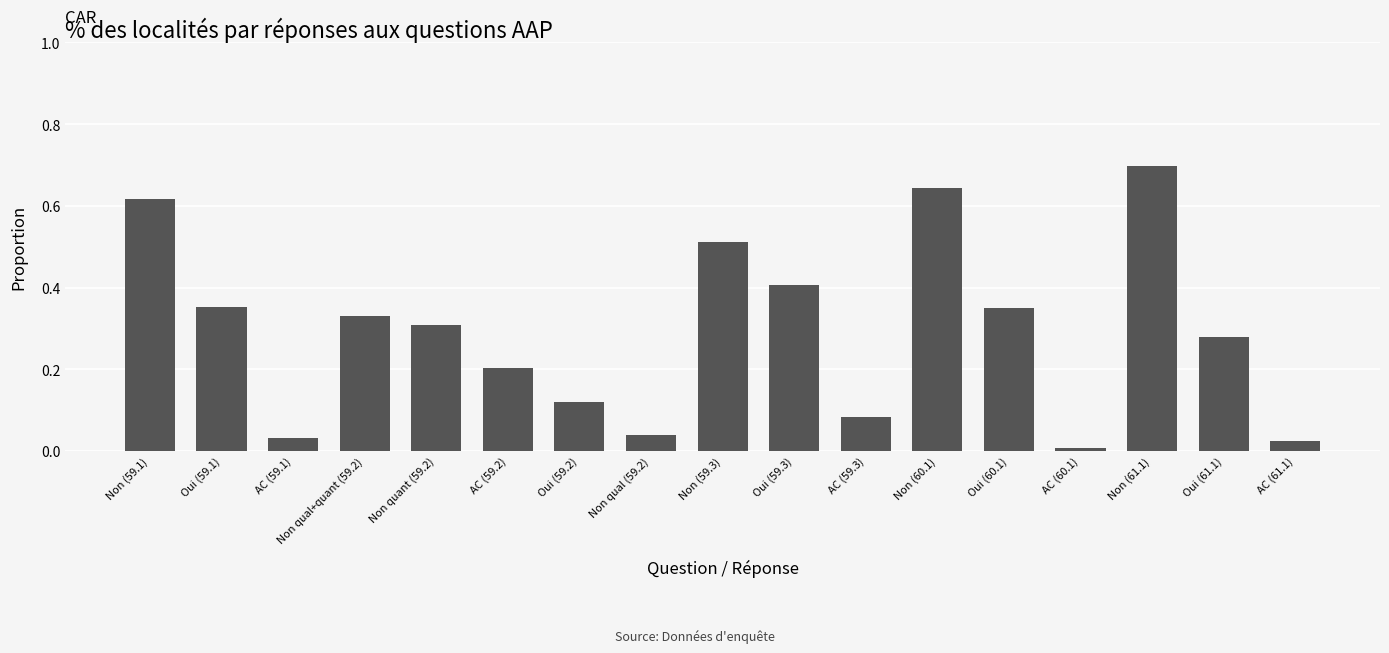

Between Non (59.3) and Oui (60.1), which is larger?

Non (59.3)